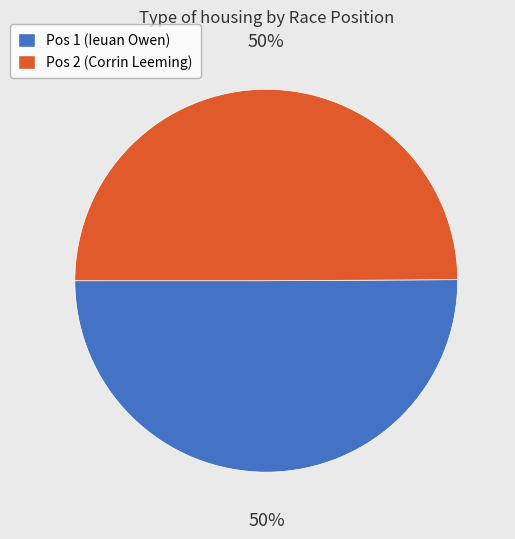

How many segments does this pie chart have?

2